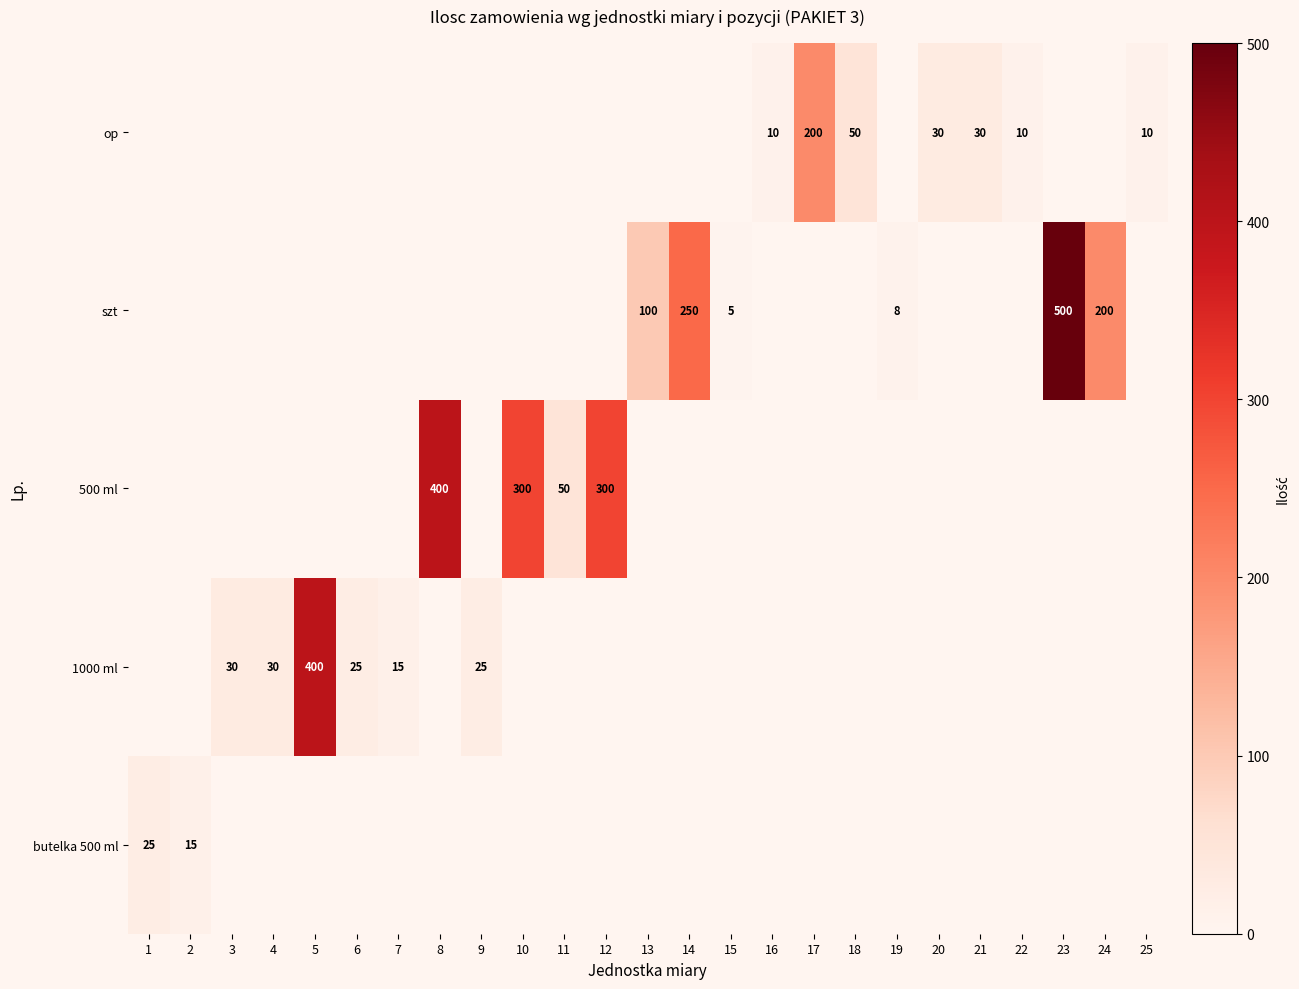

The 500 ml series shows 400 at 8. True or false?

True